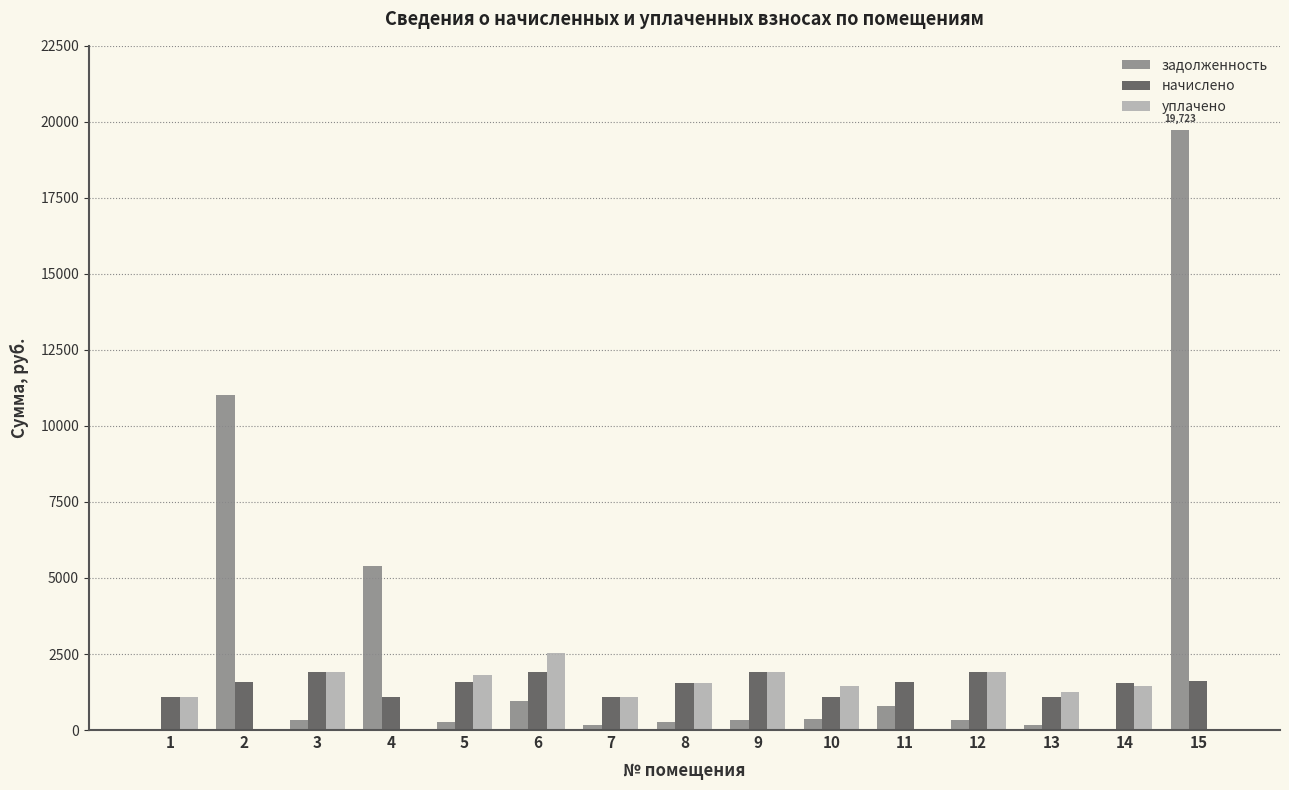

Which series has the largest total across all categories?

задолженность